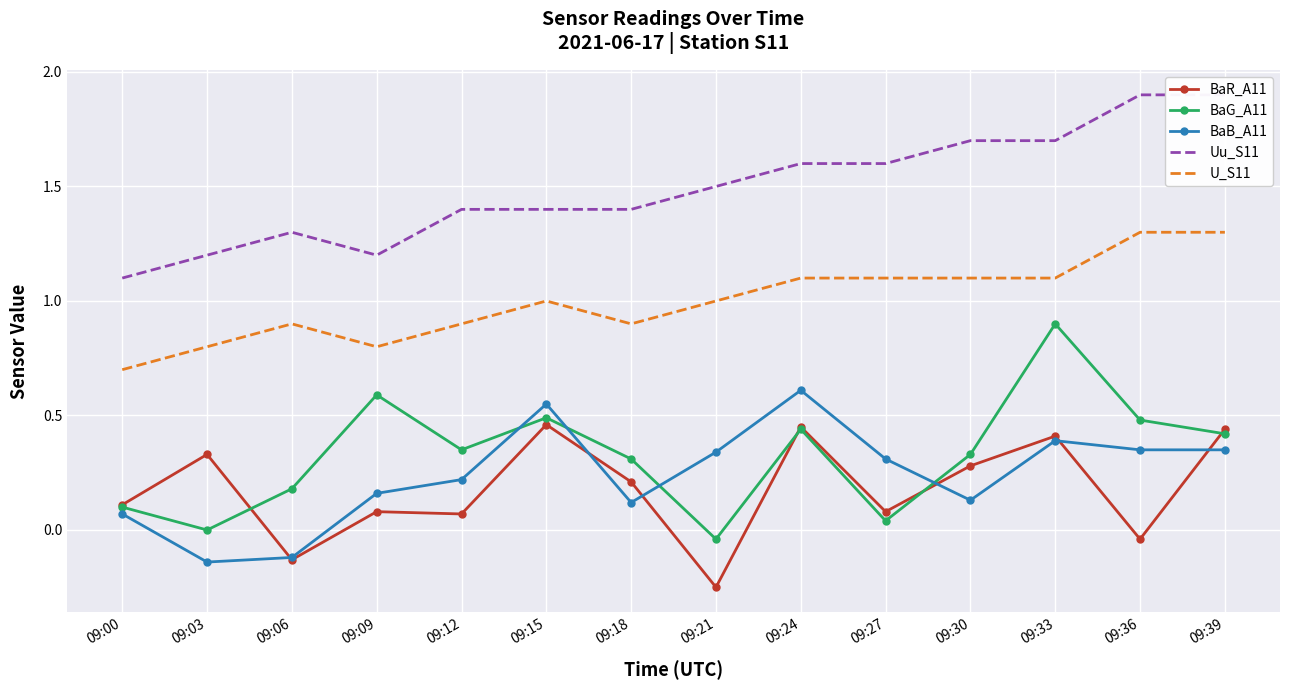

The BaR_A11 series shows 0.1 at 09:12. True or false?

False